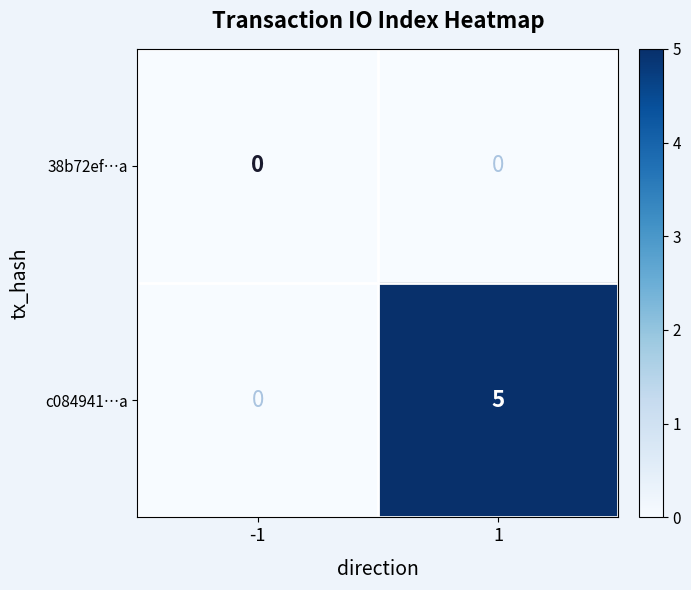

Which series has the largest range (max minus min)?

c084941…a